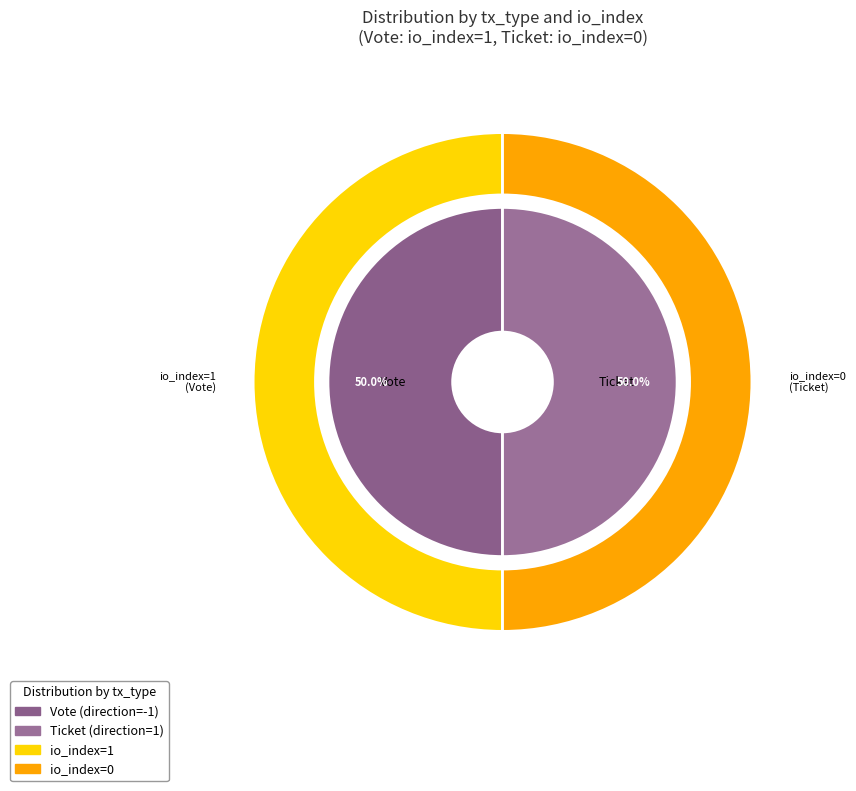

True or false: Ticket accounts for 1% of the total.

False